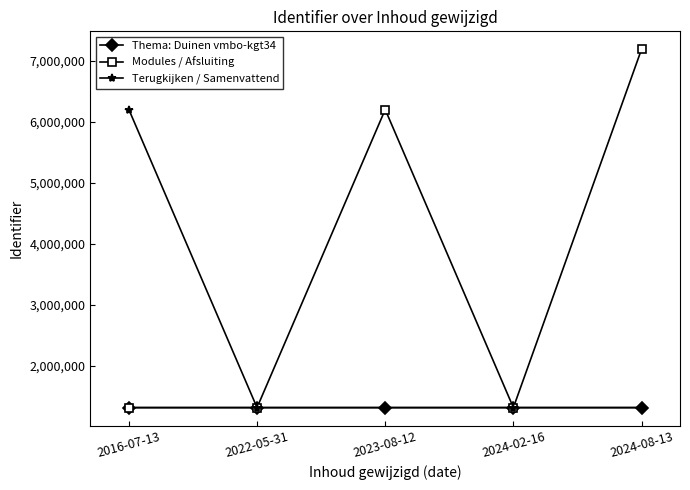

Which series has the widest spread of values?

Modules / Afsluiting